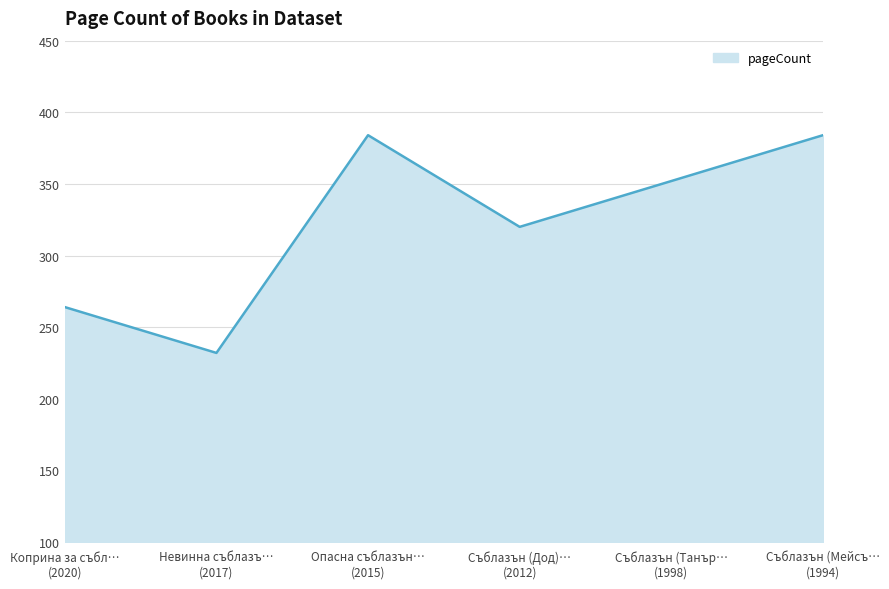

What is the difference between the maximum and minimum values?

152